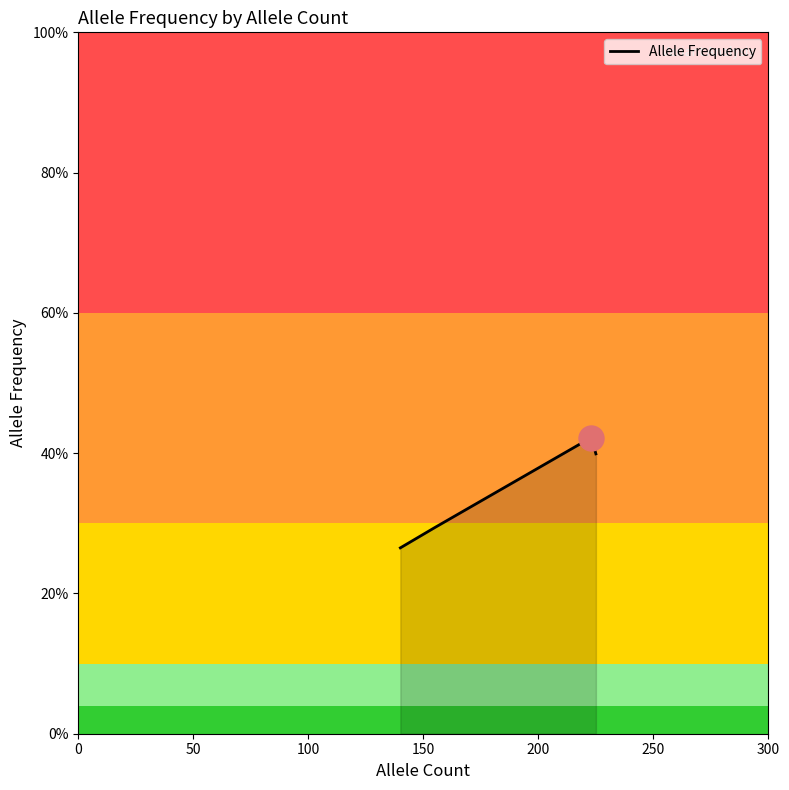

Does the chart have visible grid lines?

No